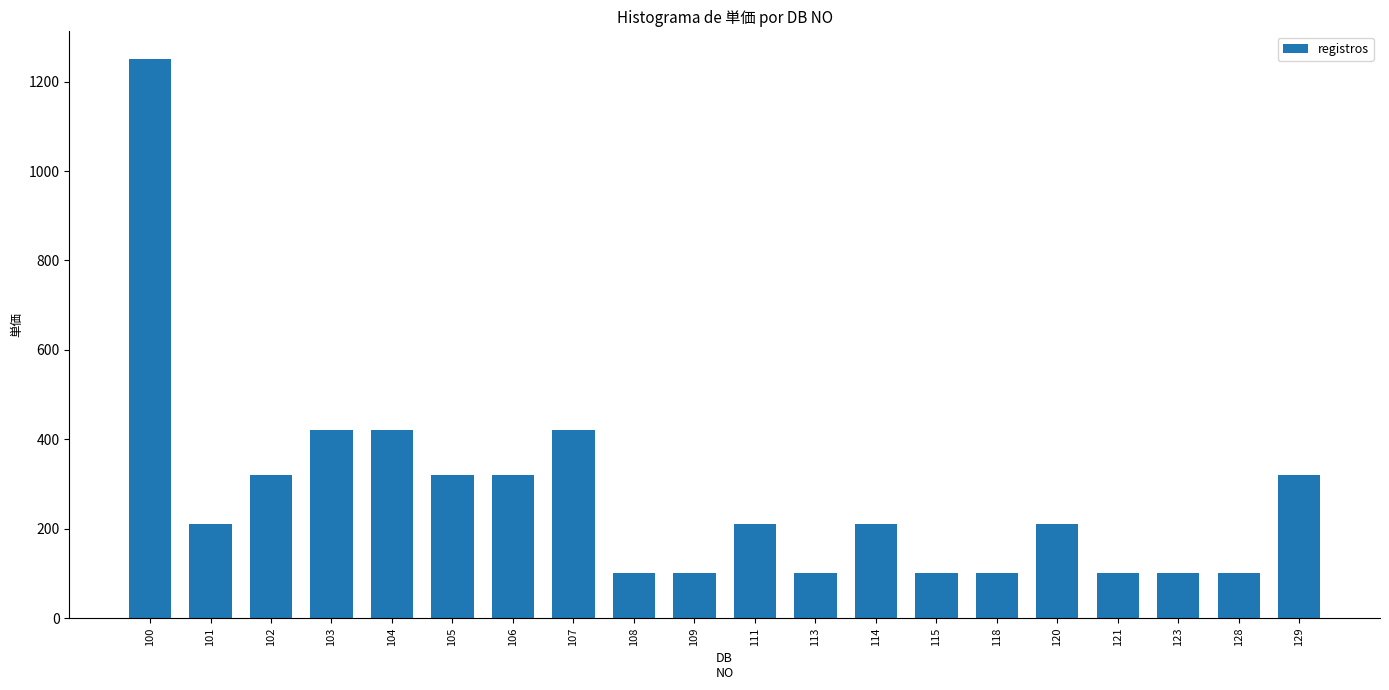

Where does the data first go above 210?

100